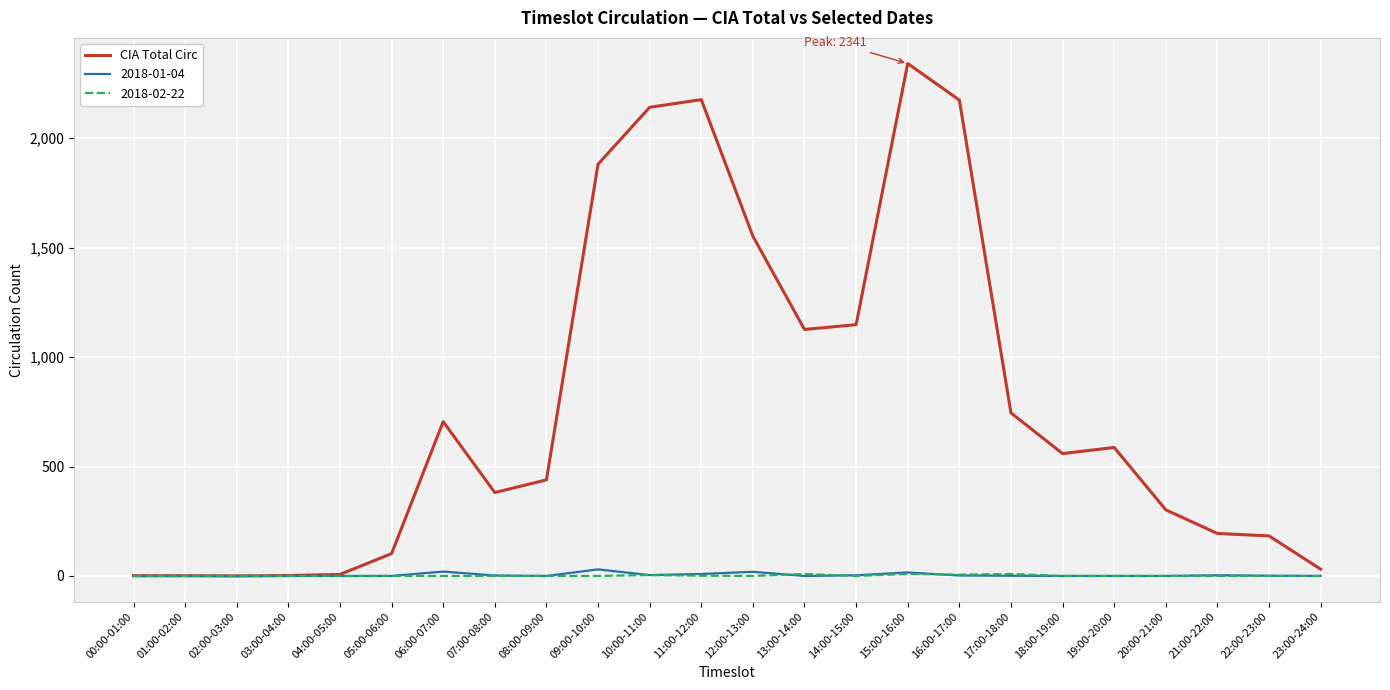

Is it true that 2018-02-22 equals 0 at 06:00-07:00?

True